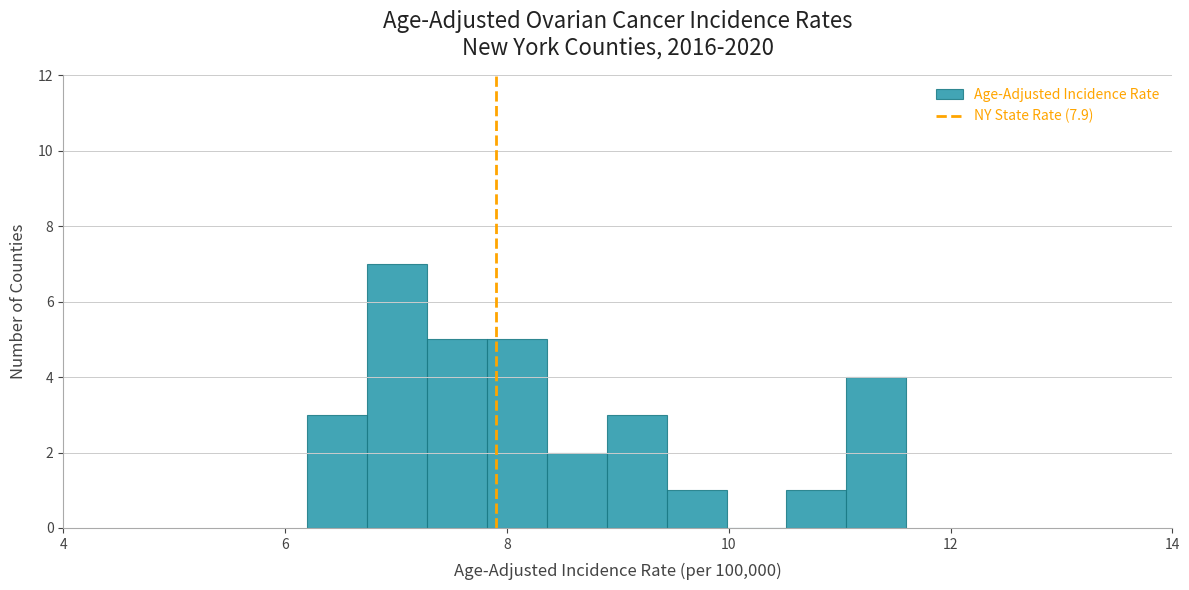

Around what value on the x-axis is the tallest bar? Give the approximate position of its centre, as read against the axis.

7.0